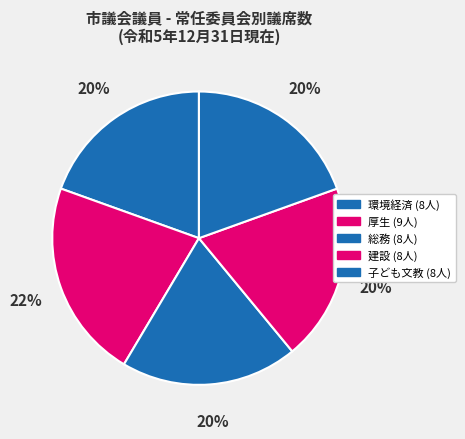

How many slices are in this pie chart?

5